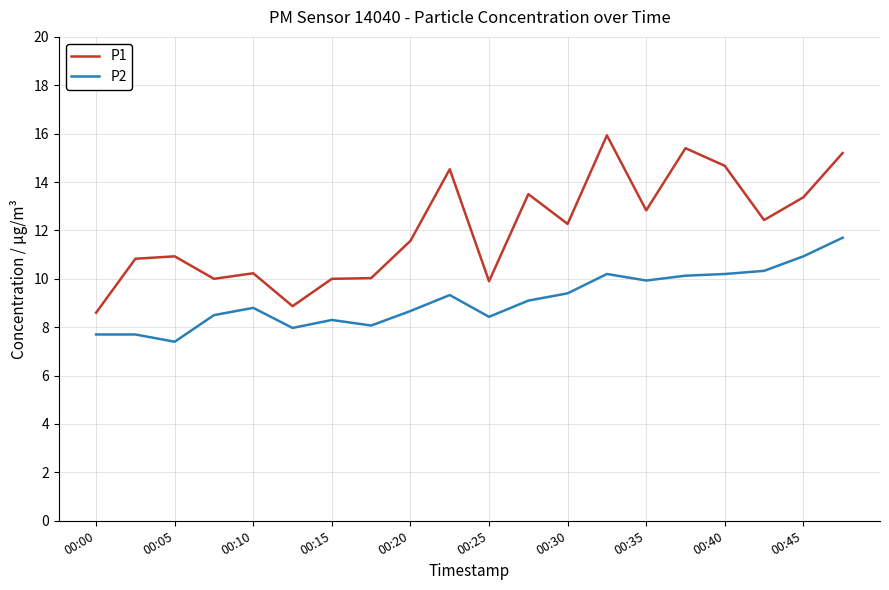

What is the difference between the maximum and second lowest values in the P1 series?

7.1